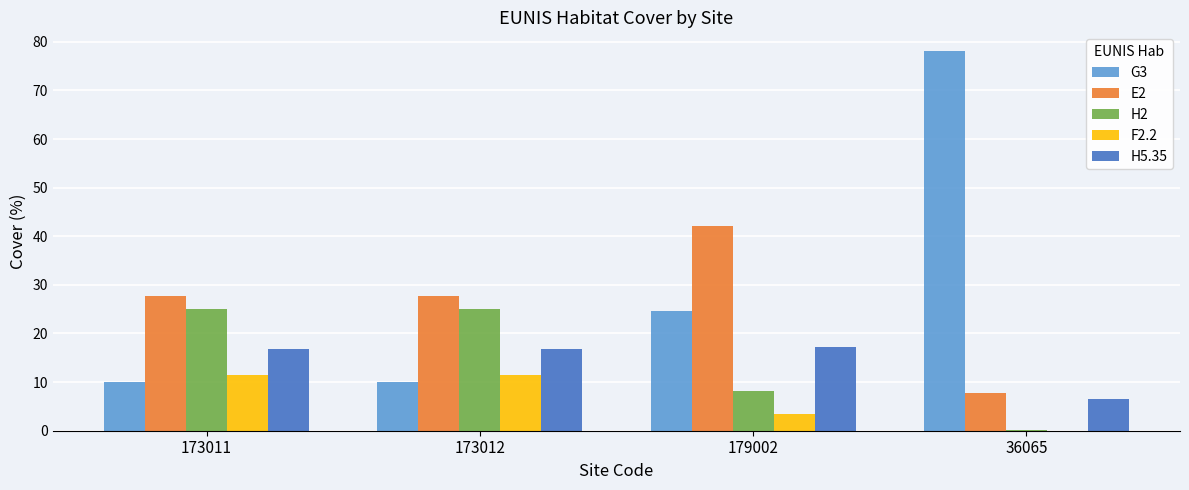

Does the chart contain stacked bars?

No